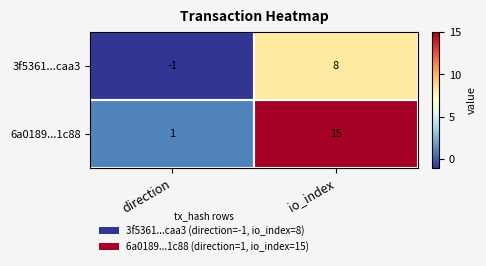

List the labels in order of 6a0189...1c88 value, smallest first.

direction, io_index